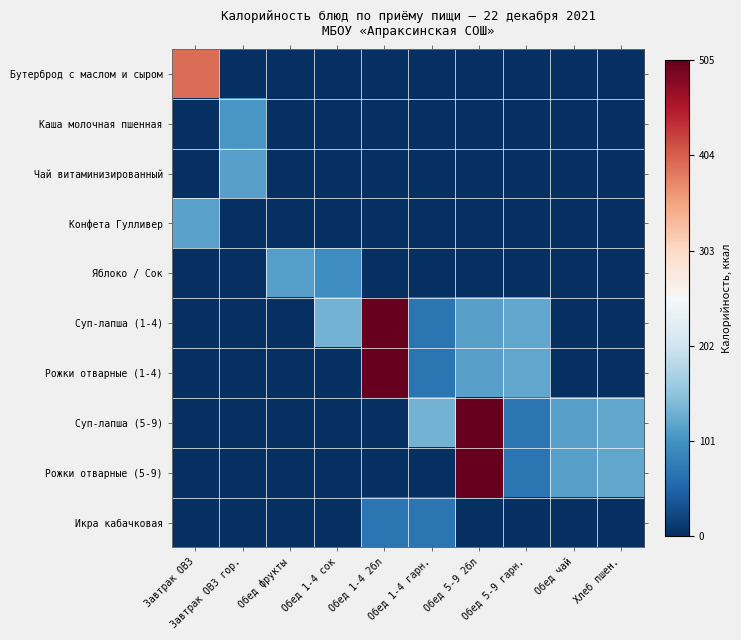

What is the total value across all series at Обед 1-4 сок?

229